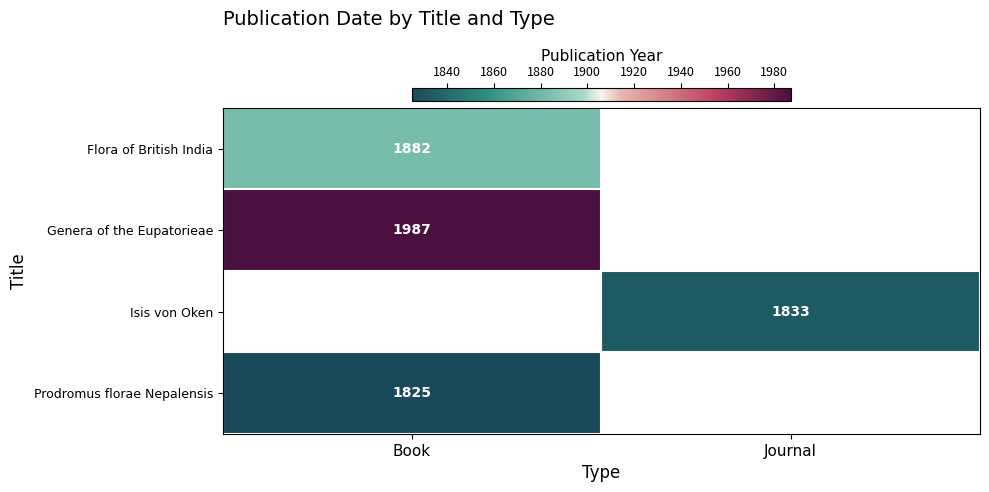

Is it true that Prodromus florae Nepalensis equals 2611 at Book?

False